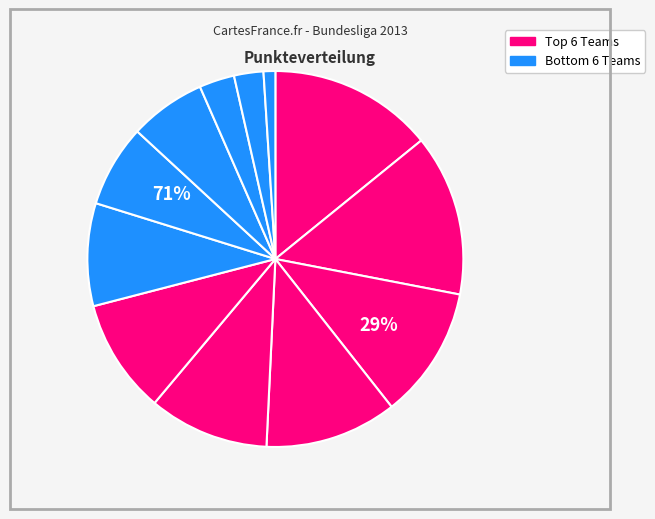

What portion of the pie excludes Rostocker Nasenbären I?

97.5%